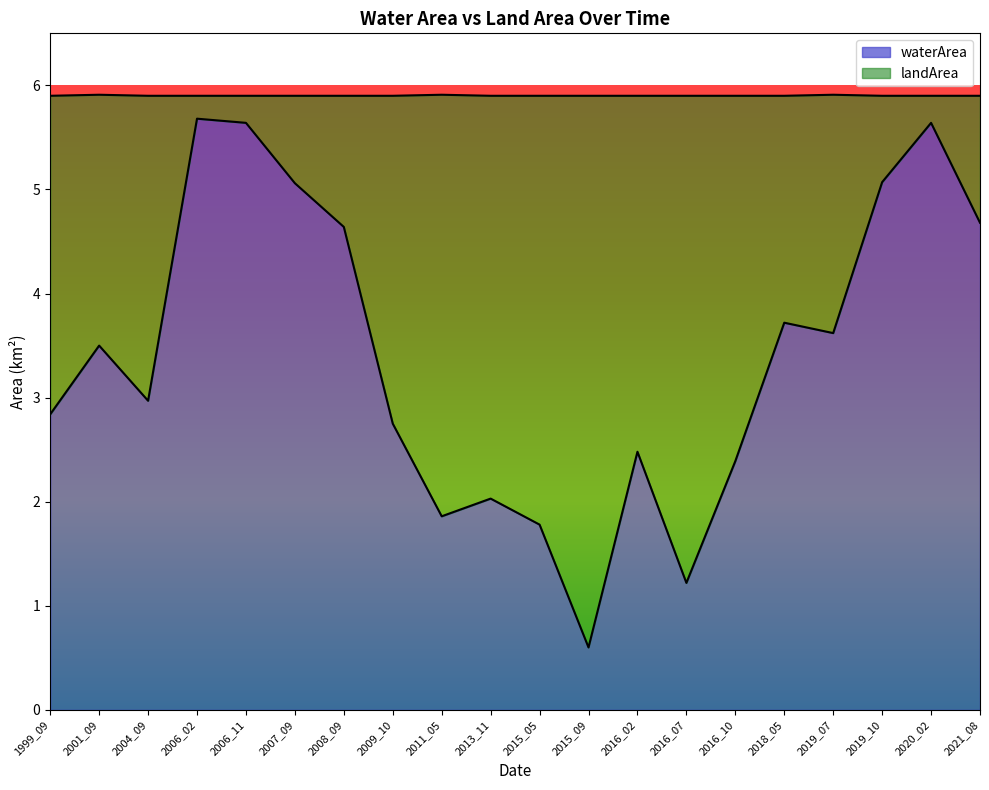

What is the change in value from 2016_10 to 2019_10?

+2.7